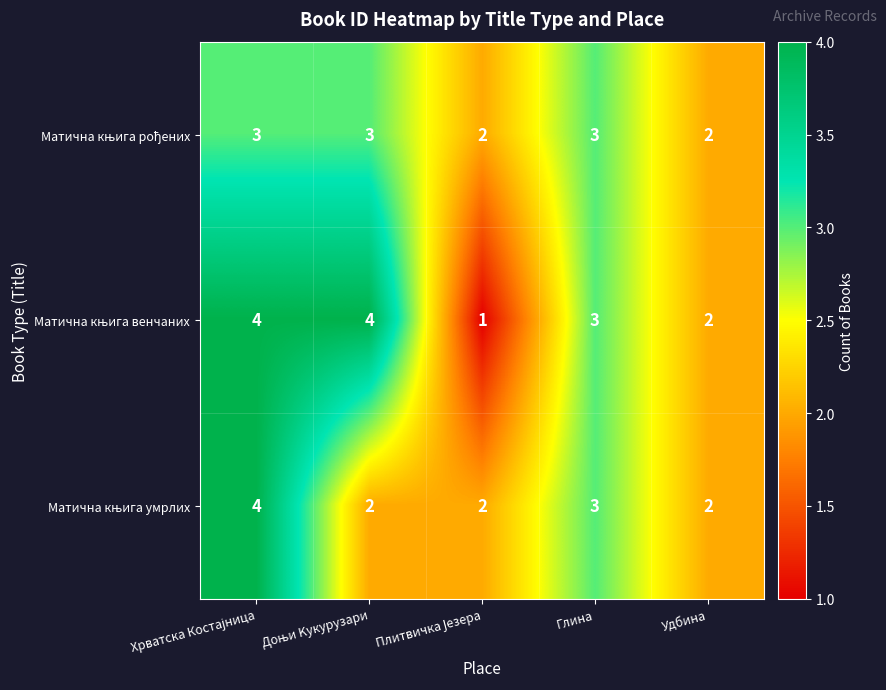

What is the total value across all series at Глина?

9